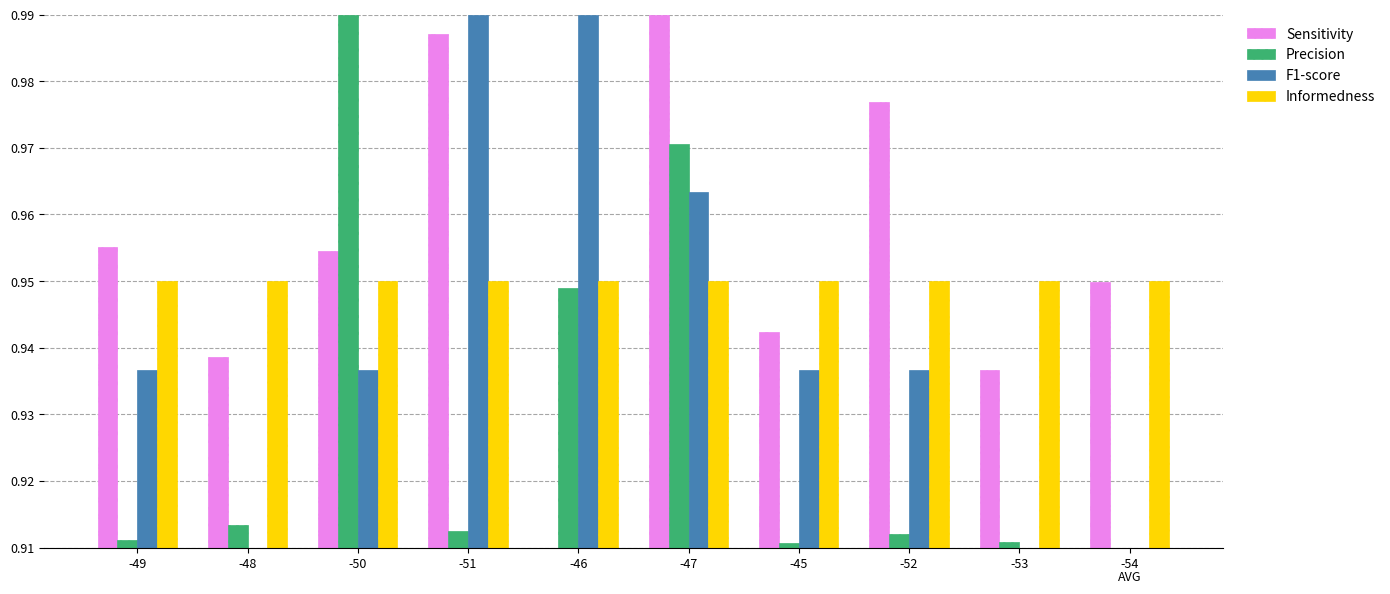

How many data points does each series have?

10